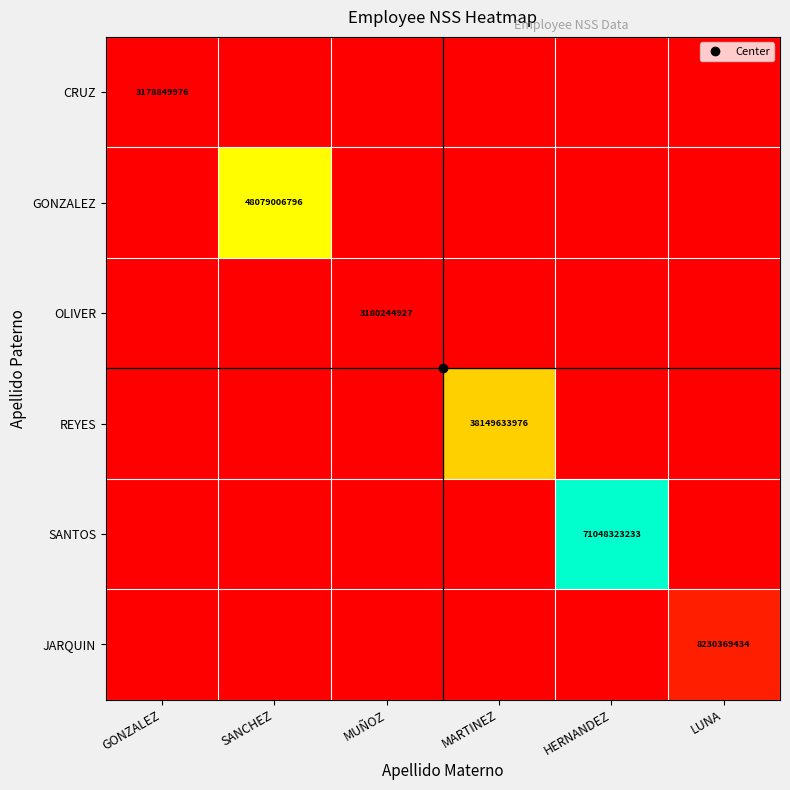

At which label does JARQUIN reach its peak?

LUNA